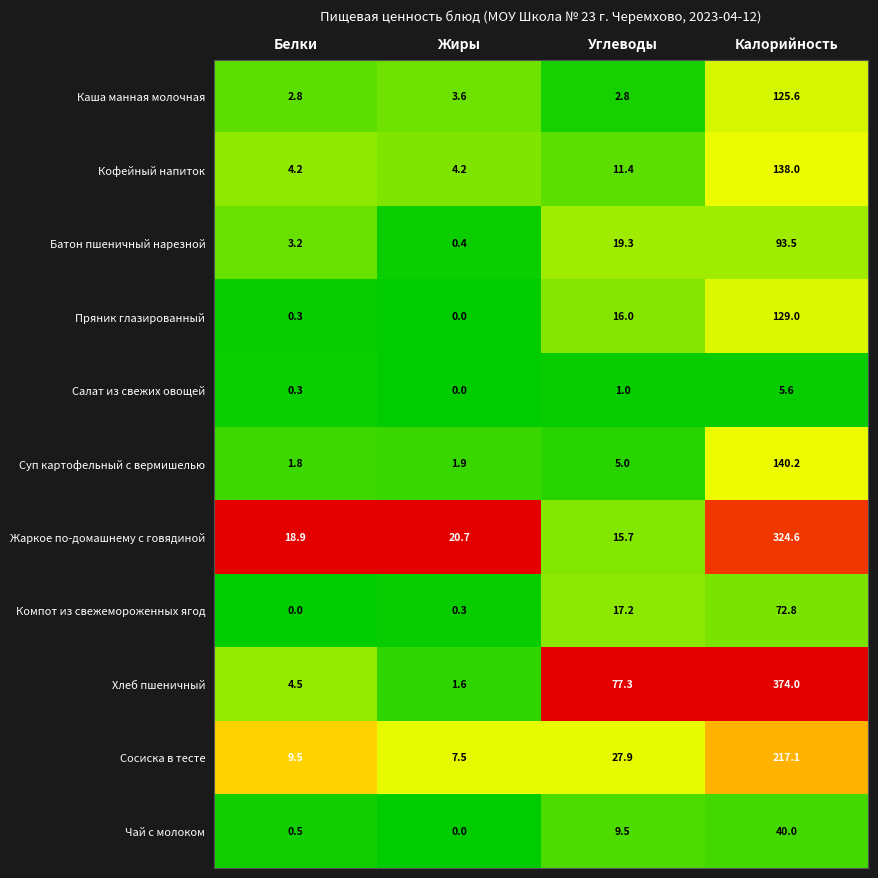

List the labels in order of Батон пшеничный нарезной value, smallest first.

Жиры, Белки, Углеводы, Калорийность